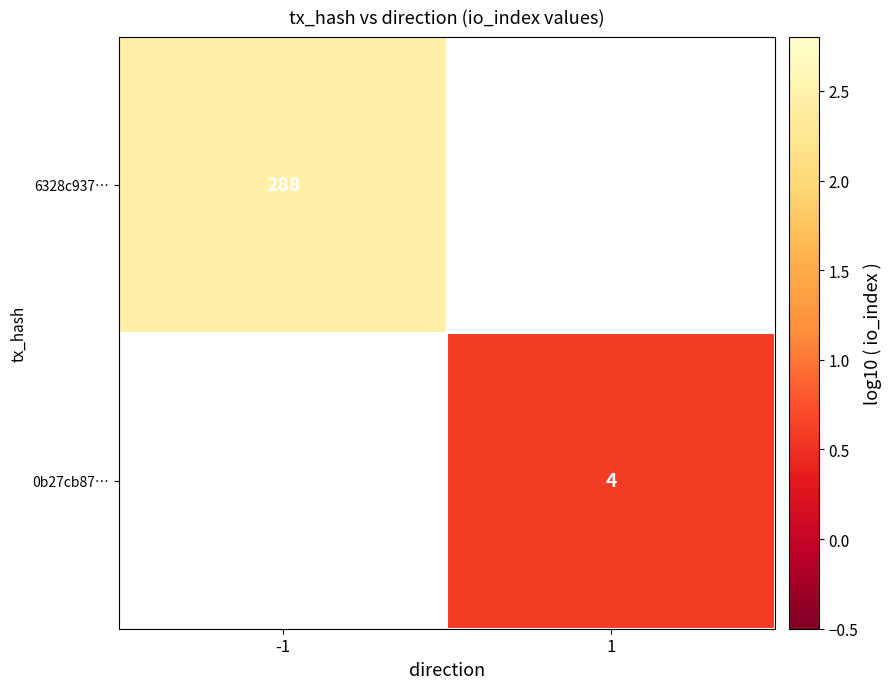

Which category has the highest value across all series?

-1